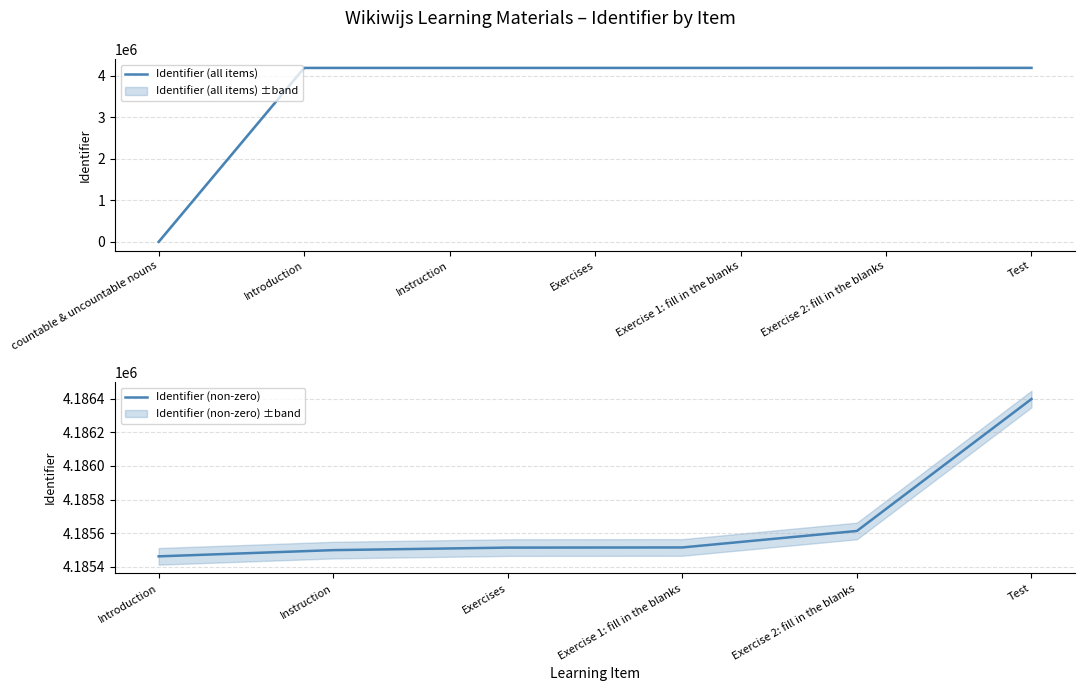

The value at Exercise 1: fill in the blanks is 7348428. True or false?

False